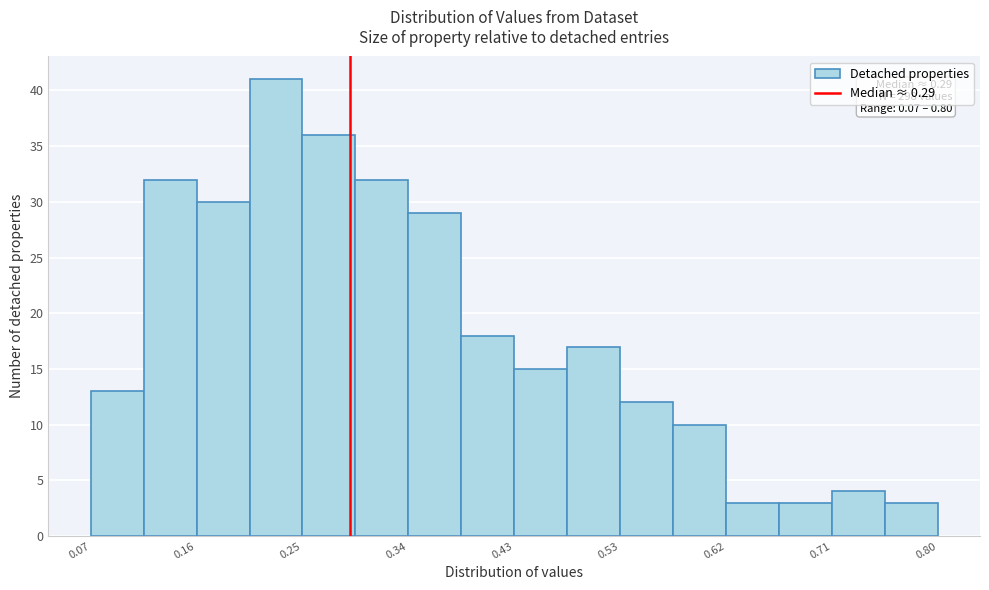

Which range on the x-axis has the tallest bar?

0.21 to 0.25